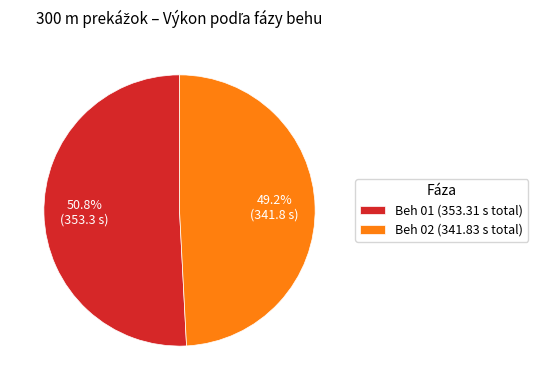

Does any single category account for the majority?

Yes